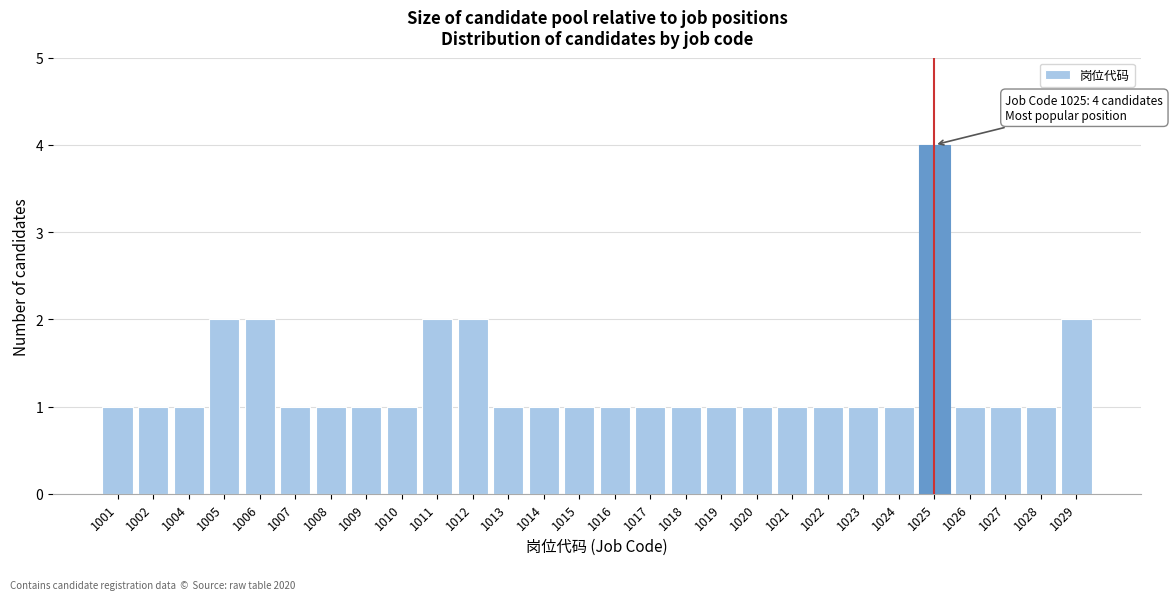

Reading left to right, transcribe all the data shown in this chart.

1001=1	1002=1	1004=1	1005=2	1006=2	1007=1	1008=1	1009=1	1010=1	1011=2	1012=2	1013=1	1014=1	1015=1	1016=1	1017=1	1018=1	1019=1	1020=1	1021=1	1022=1	1023=1	1024=1	1025=4	1026=1	1027=1	1028=1	1029=2